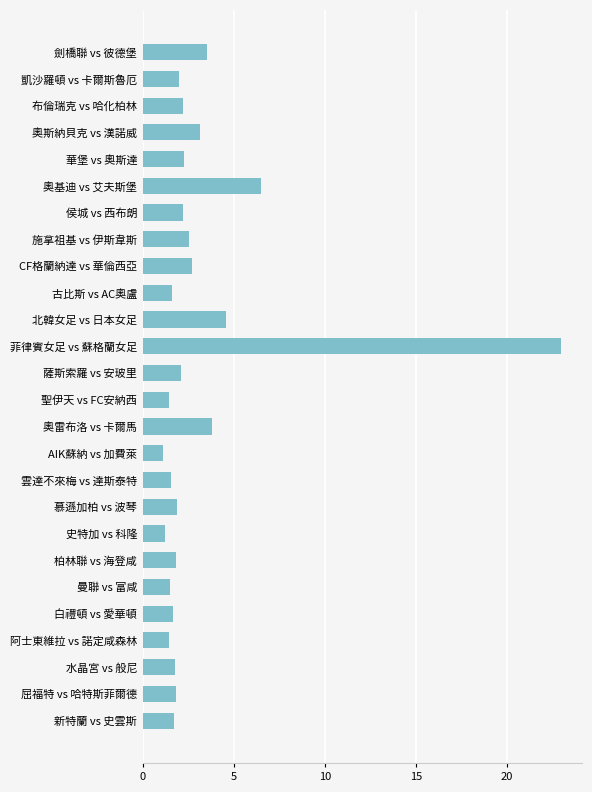

What is the difference between the maximum and second lowest values?

21.8